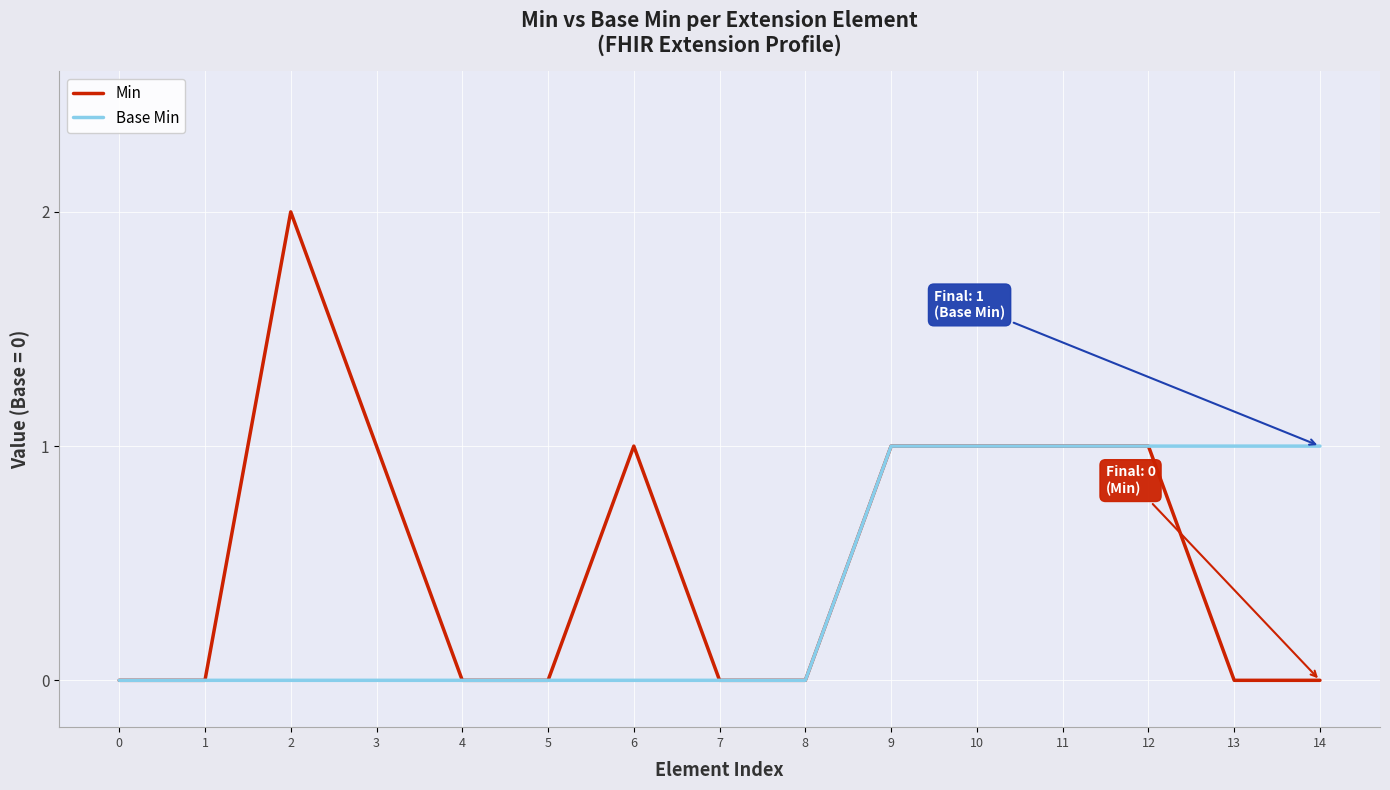

Is it true that Base Min equals -1 at 0?

False